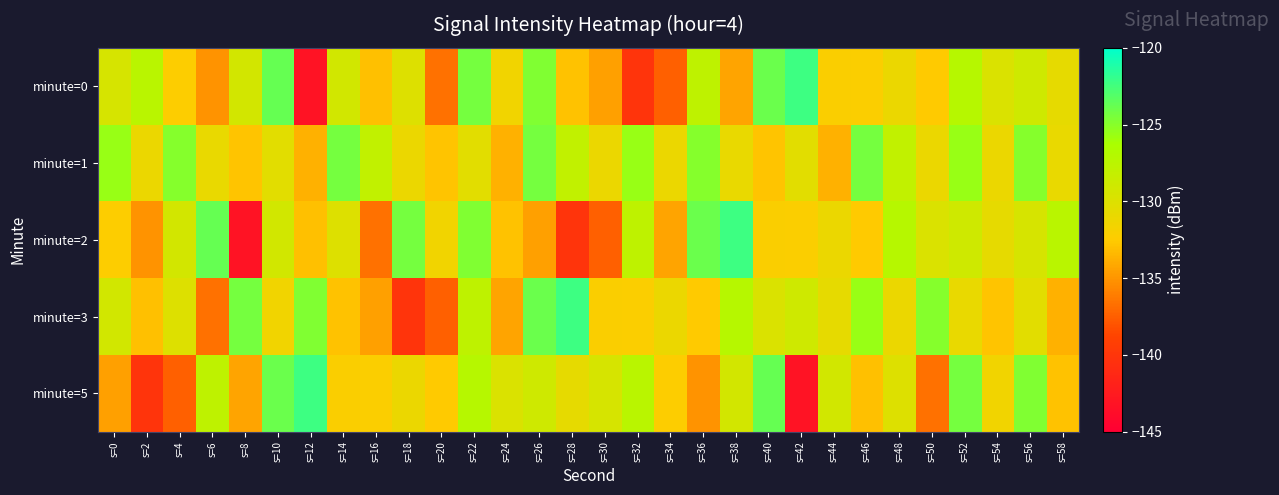

How many series are shown in this chart?

5